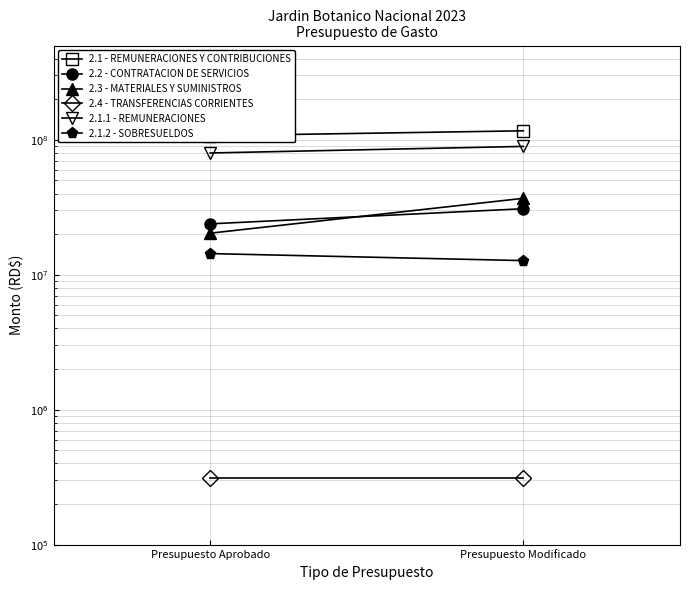

What is the average value of the 2.1.1 - REMUNERACIONES series?

84684113